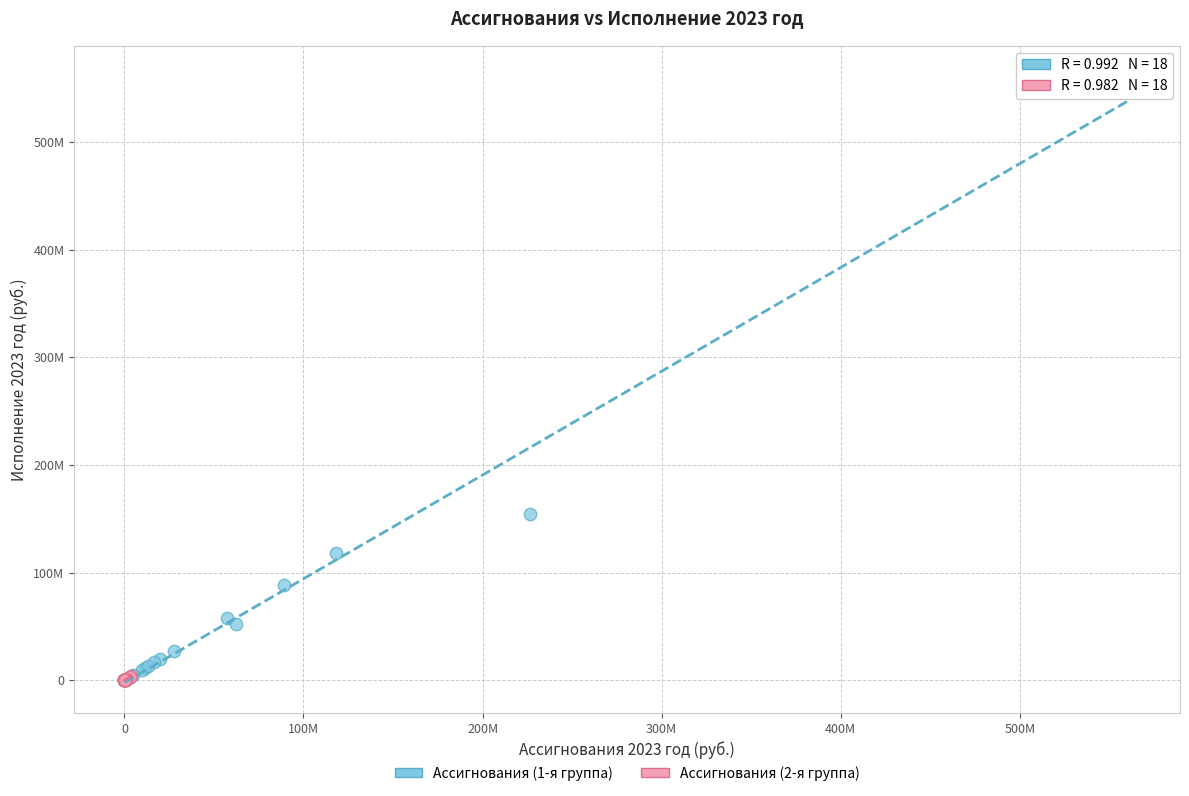

What are all the series names shown in the legend?

Ассигнования (1-я группа), Ассигнования (2-я группа)